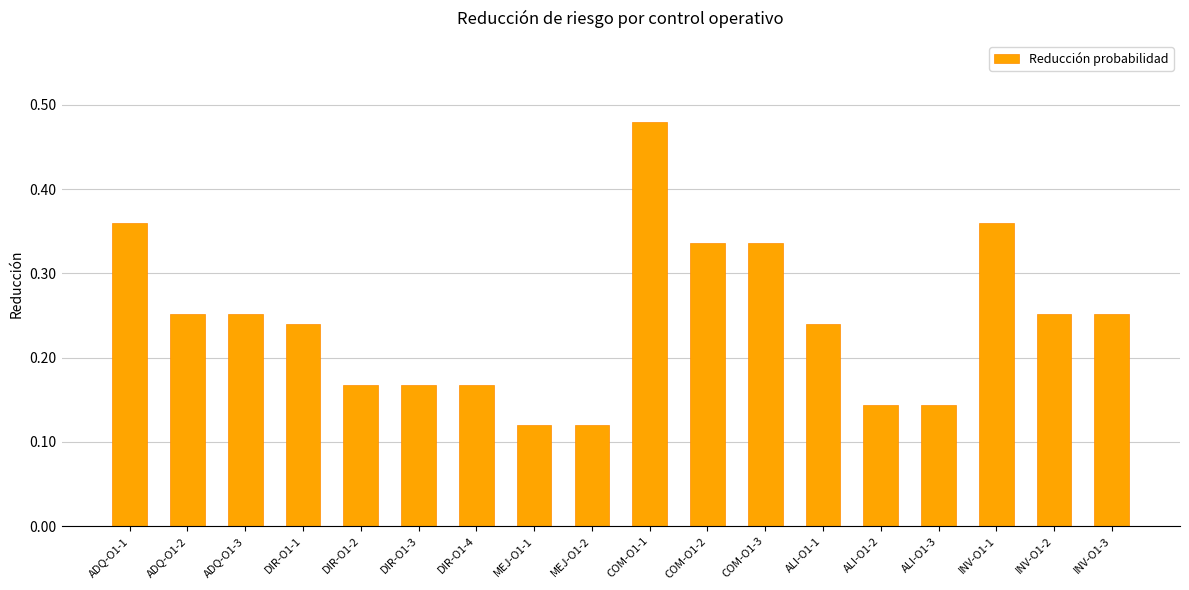

The chart shows a value of 0.1 at DIR-O1-4. True or false?

False